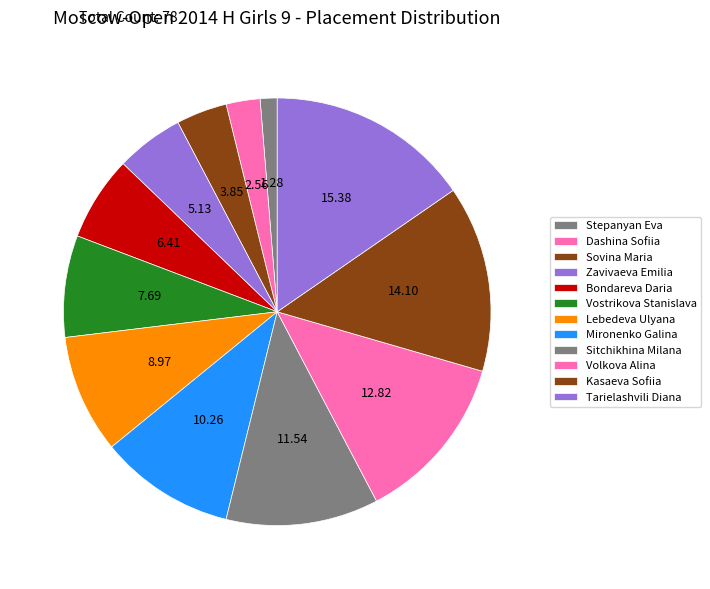

Which has a higher value, Mironenko Galina or Stepanyan Eva?

Mironenko Galina